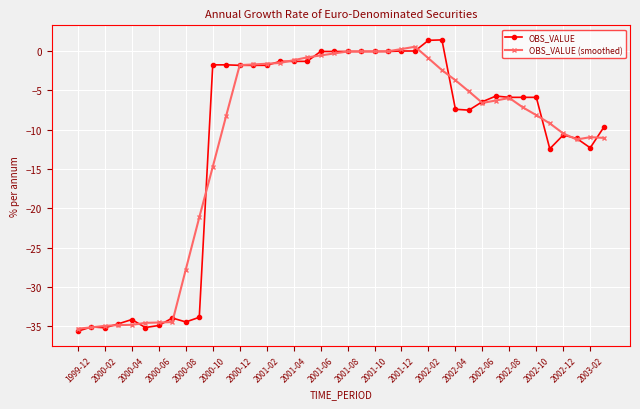

What is the value of the OBS_VALUE point at the 28th from the left?

1.4